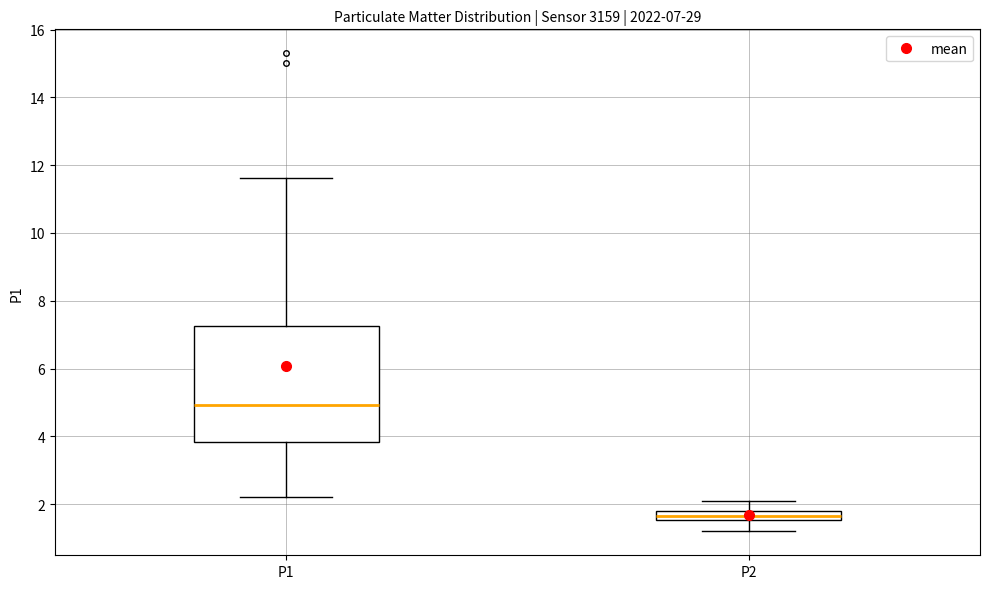

Which box's median line is the highest?

P1